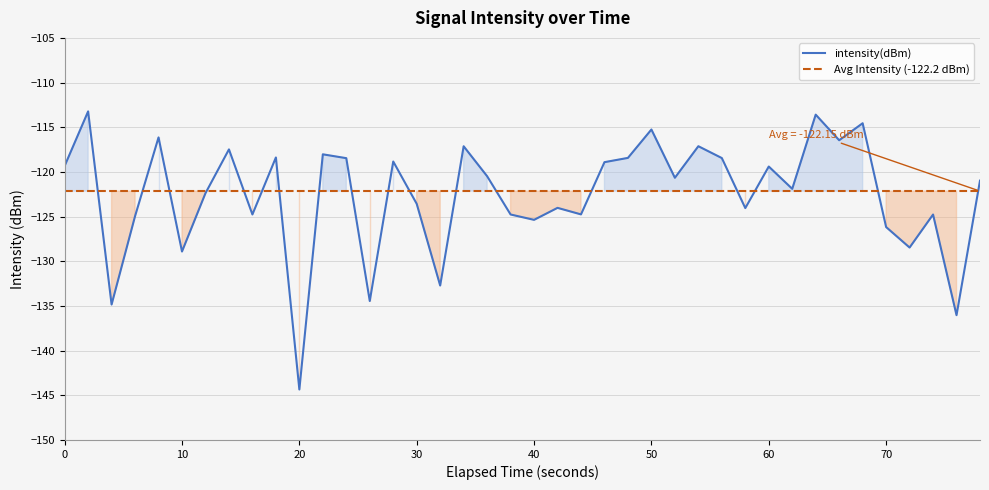

Does the chart have visible grid lines?

Yes